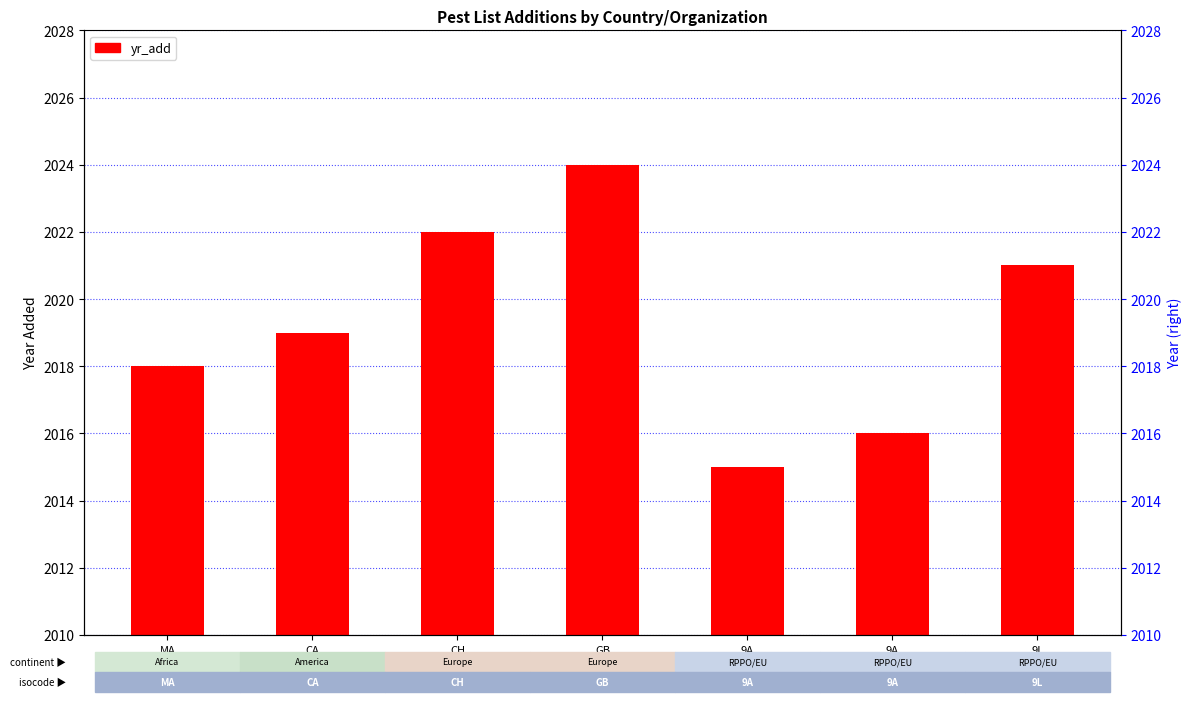

What is the change in value from GB
A1 list to 9A
Alert list
(formerly)?

-9